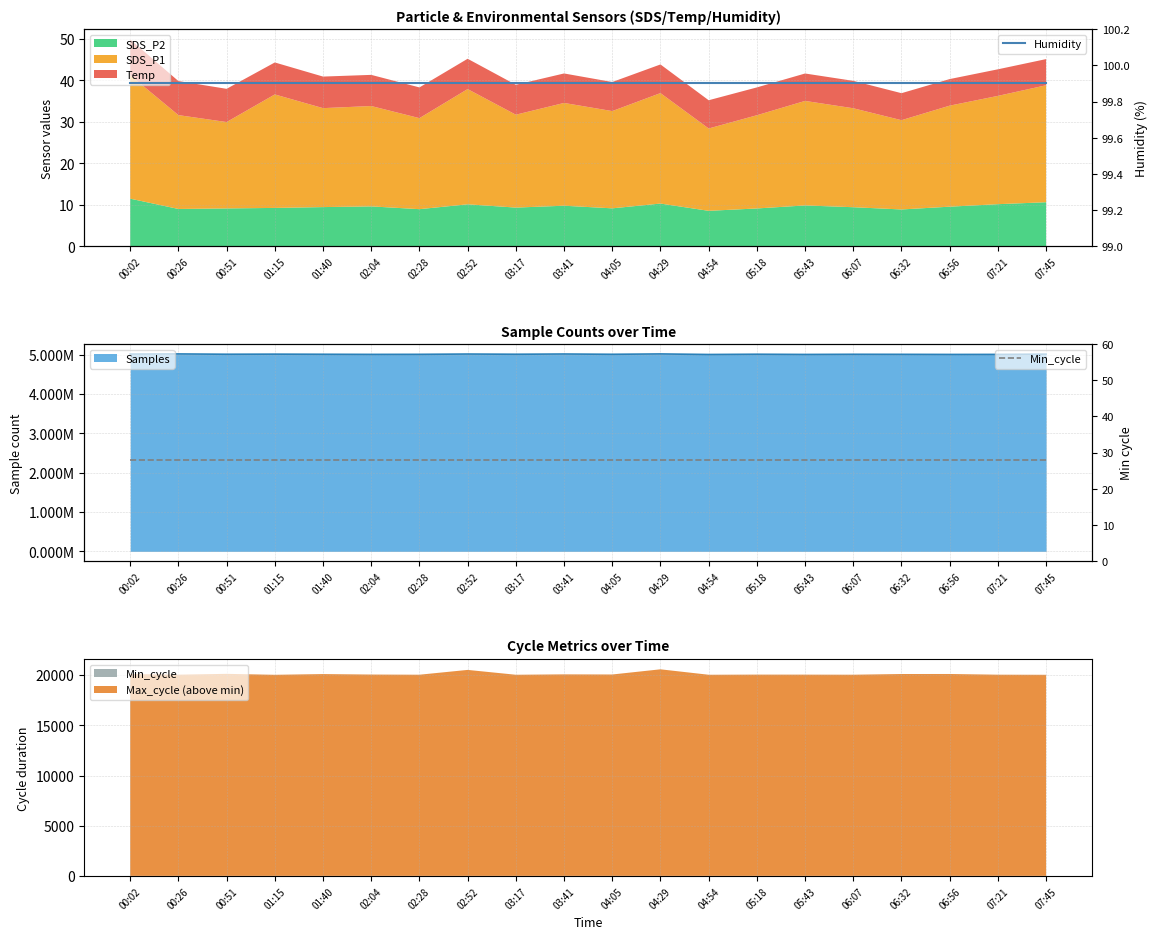

Which has a higher value, 07:21 or 00:02?

07:21